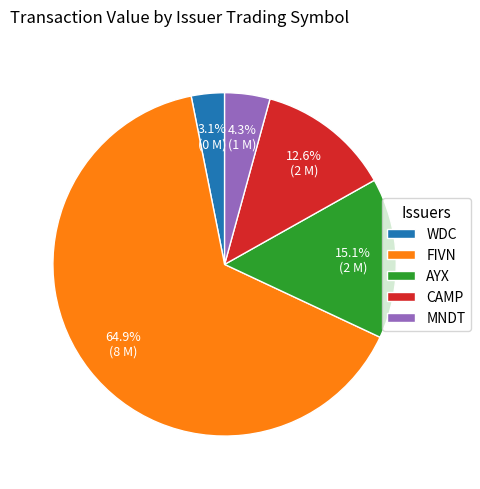

Which category has the biggest portion of the pie?

FIVN